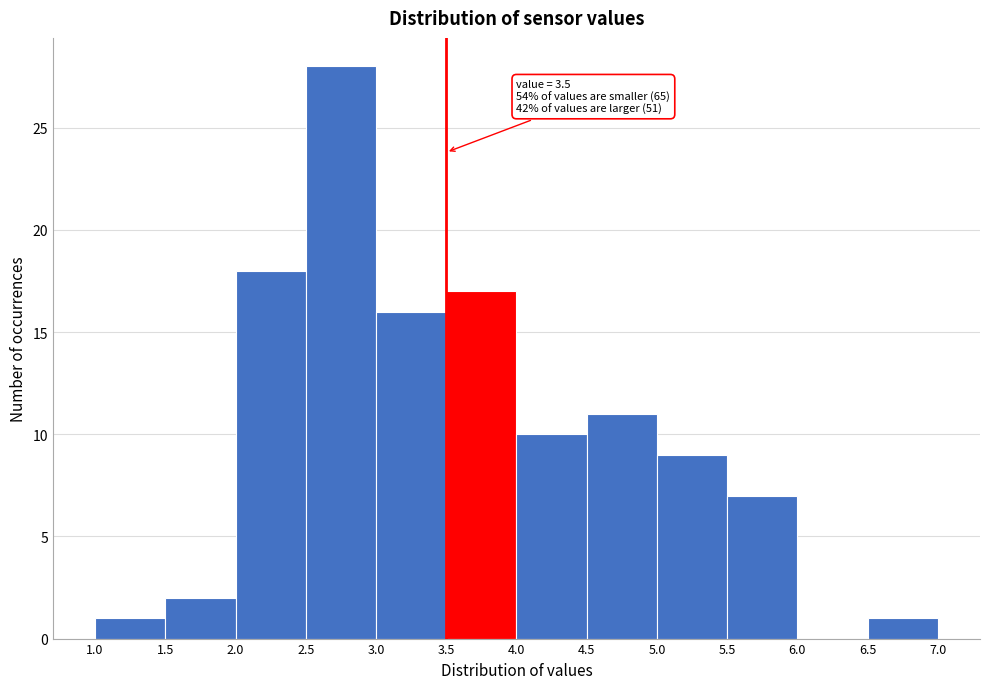

Over which range of the x-axis is the bar tallest?

2.5 to 3.0